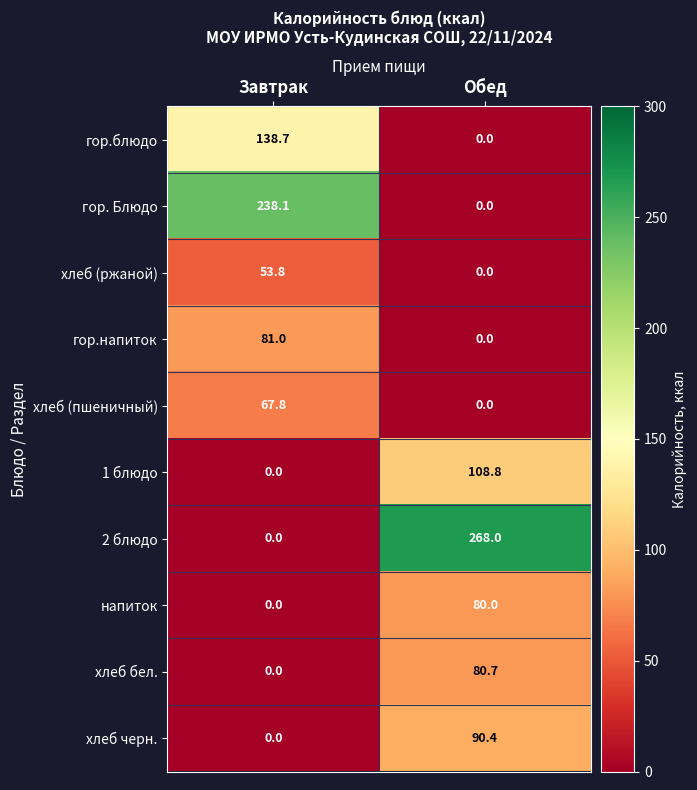

At how many categories does at least one series exceed 44?

2